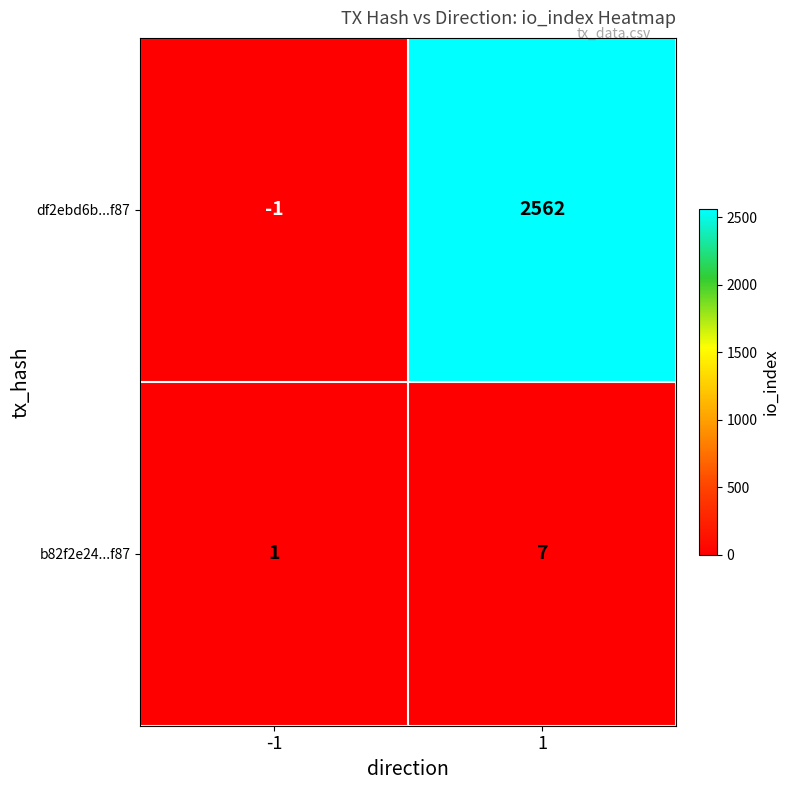

What is the sum of all df2ebd6b...f87 values?

2561